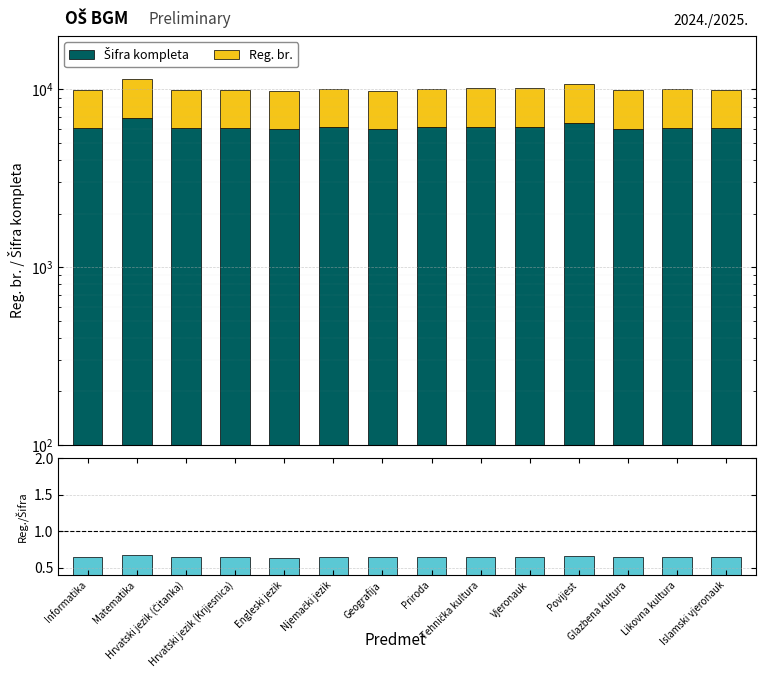

What is the maximum value shown in the chart?

6884.0